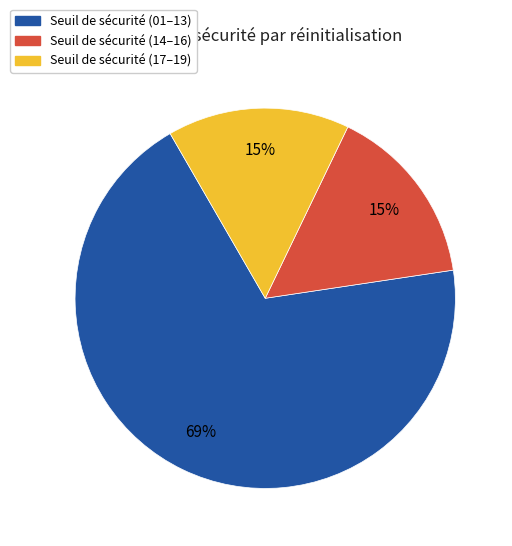

To the nearest percent, what is the average slice percentage?

33%